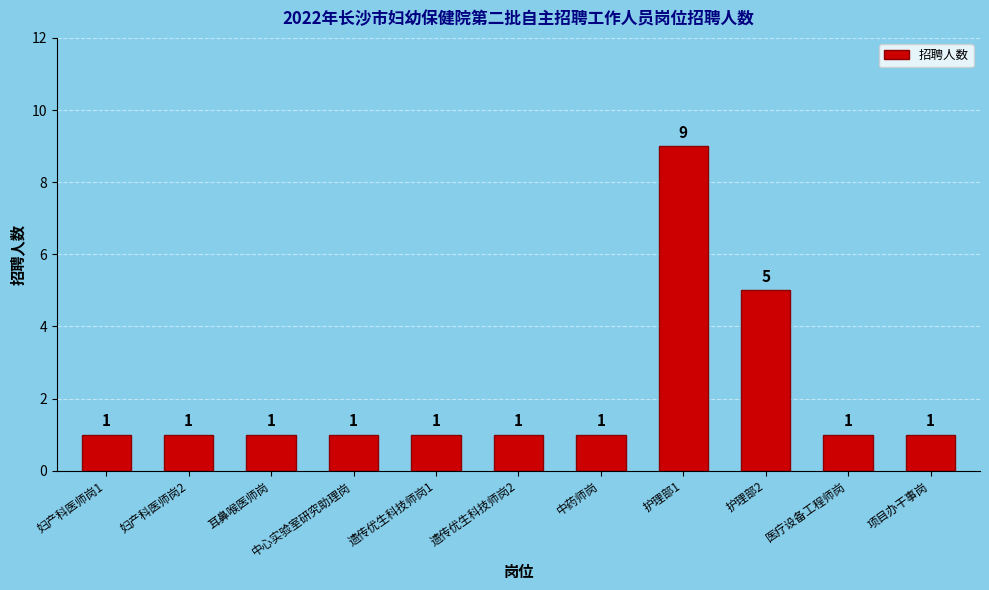

Reading right to left, extract all data points from this chart.

1	1	5	9	1	1	1	1	1	1	1